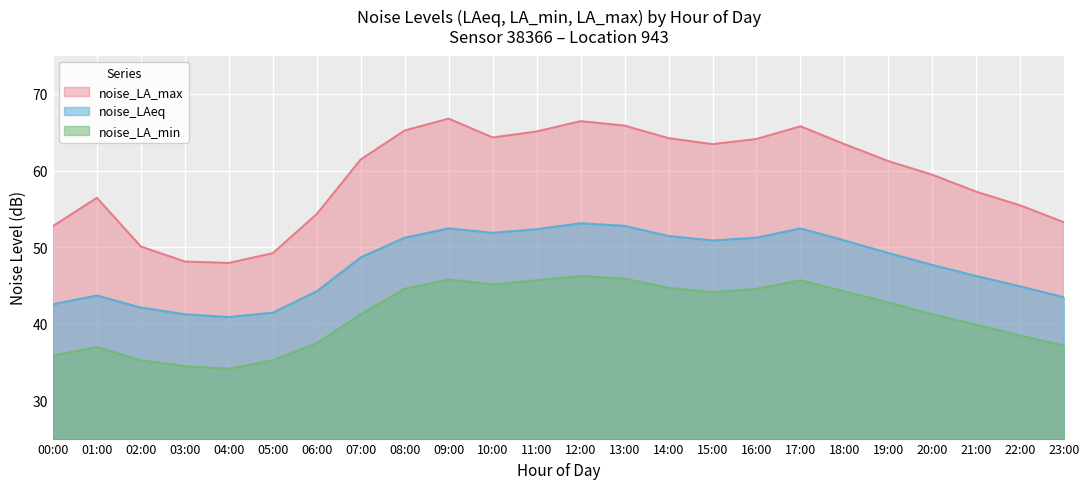

Rank the series by their maximum value, from highest to lowest.

noise_LA_max, noise_LAeq, noise_LA_min